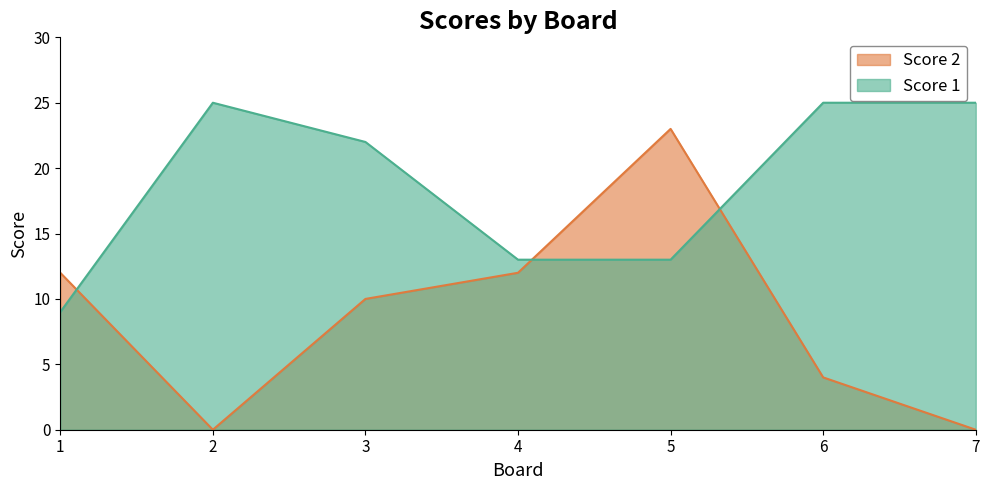

What is the value of the Score 1 point at the 1st from the left?

9